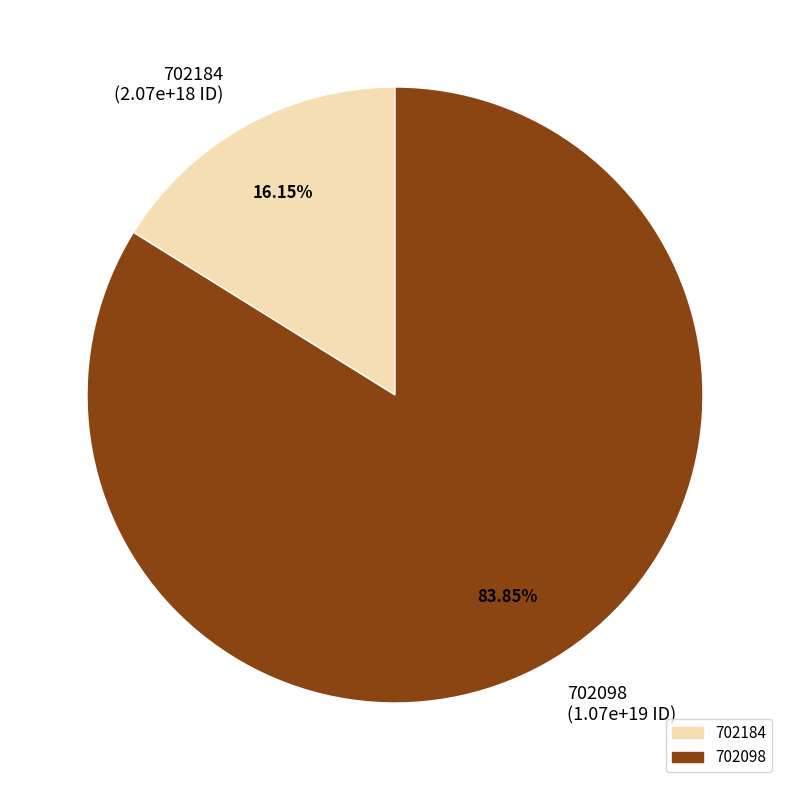

Which slice is the smallest?

702184